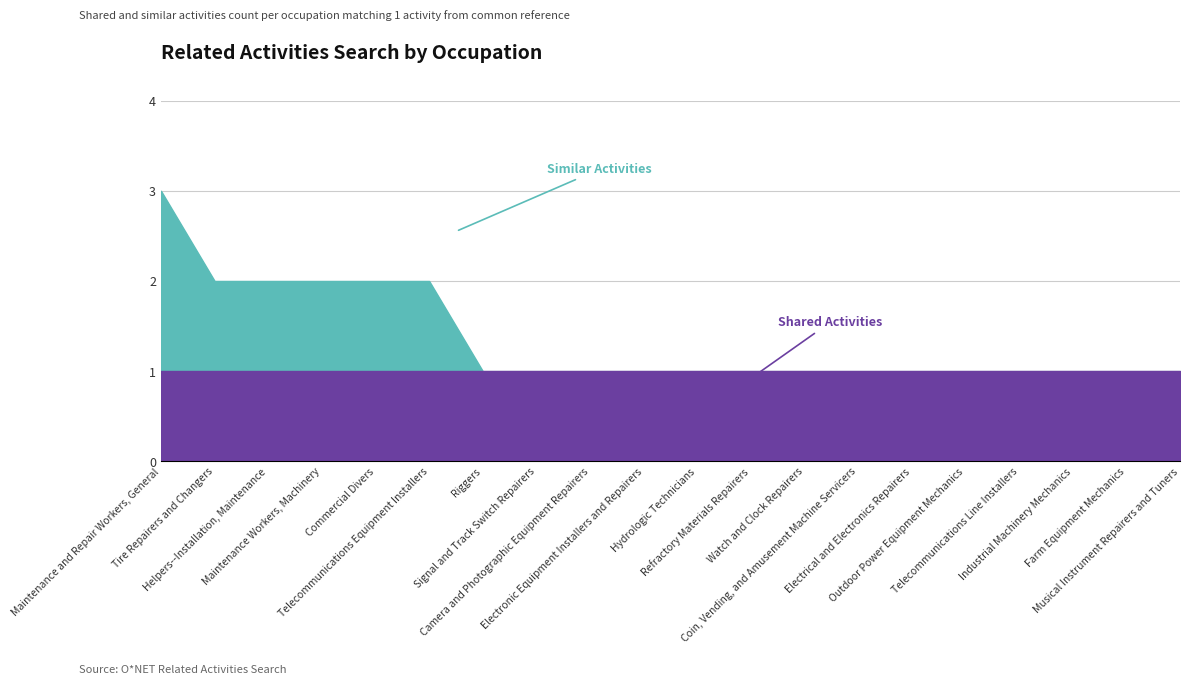

What is the greatest value displayed?

2